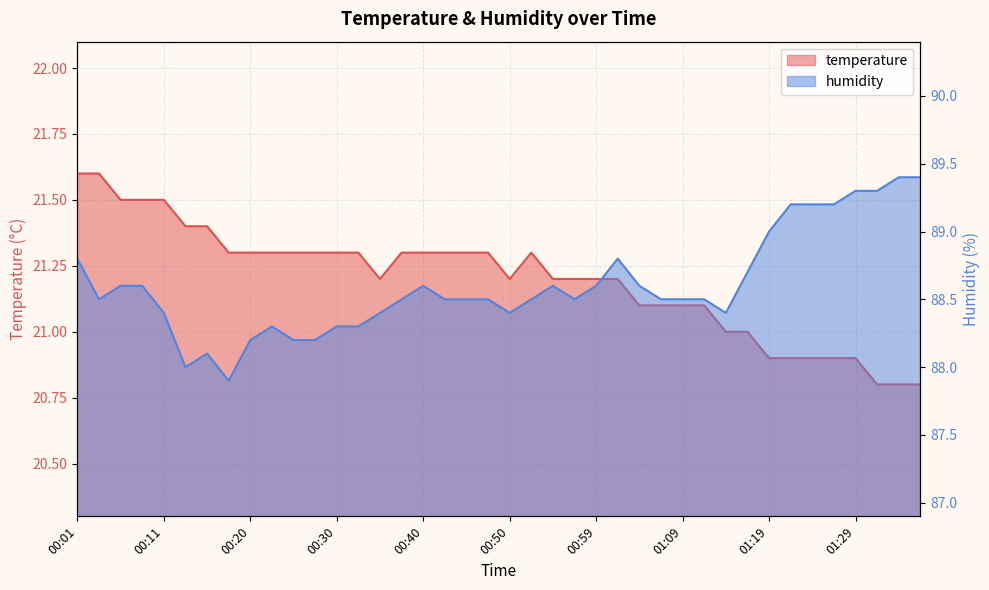

What is the lowest value of the temperature series?

20.8